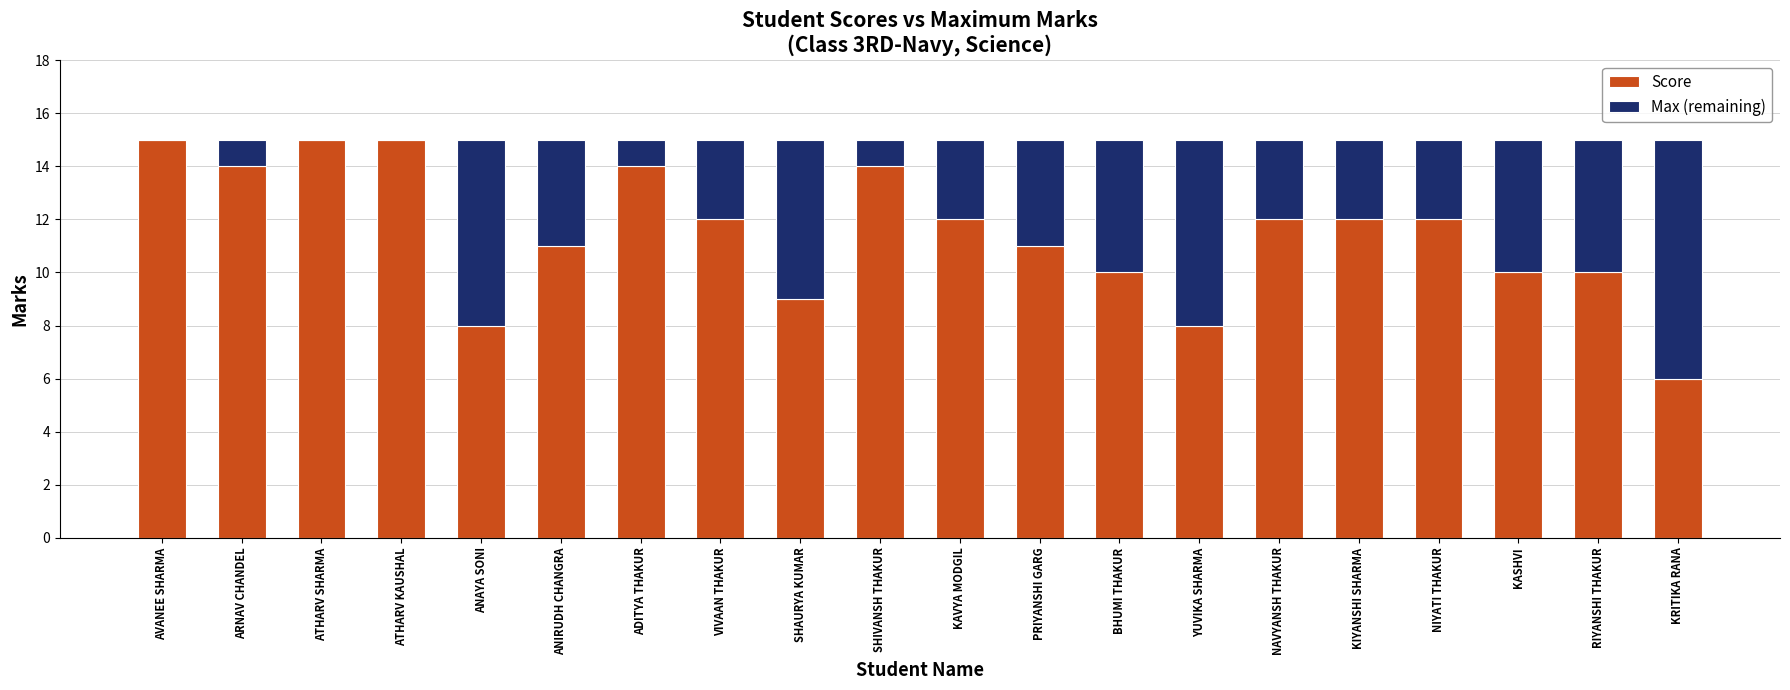

What is the total value across all series at ARNAV CHANDEL?

15